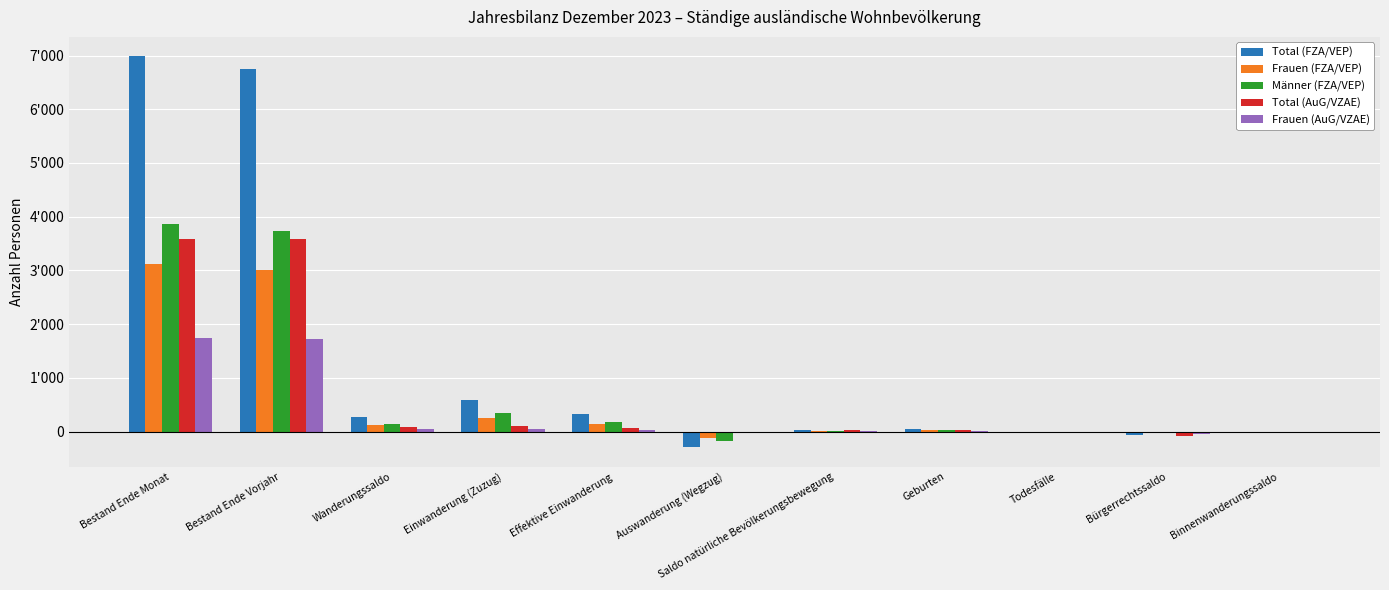

What is the label of the 4th bar from the right?

Geburten